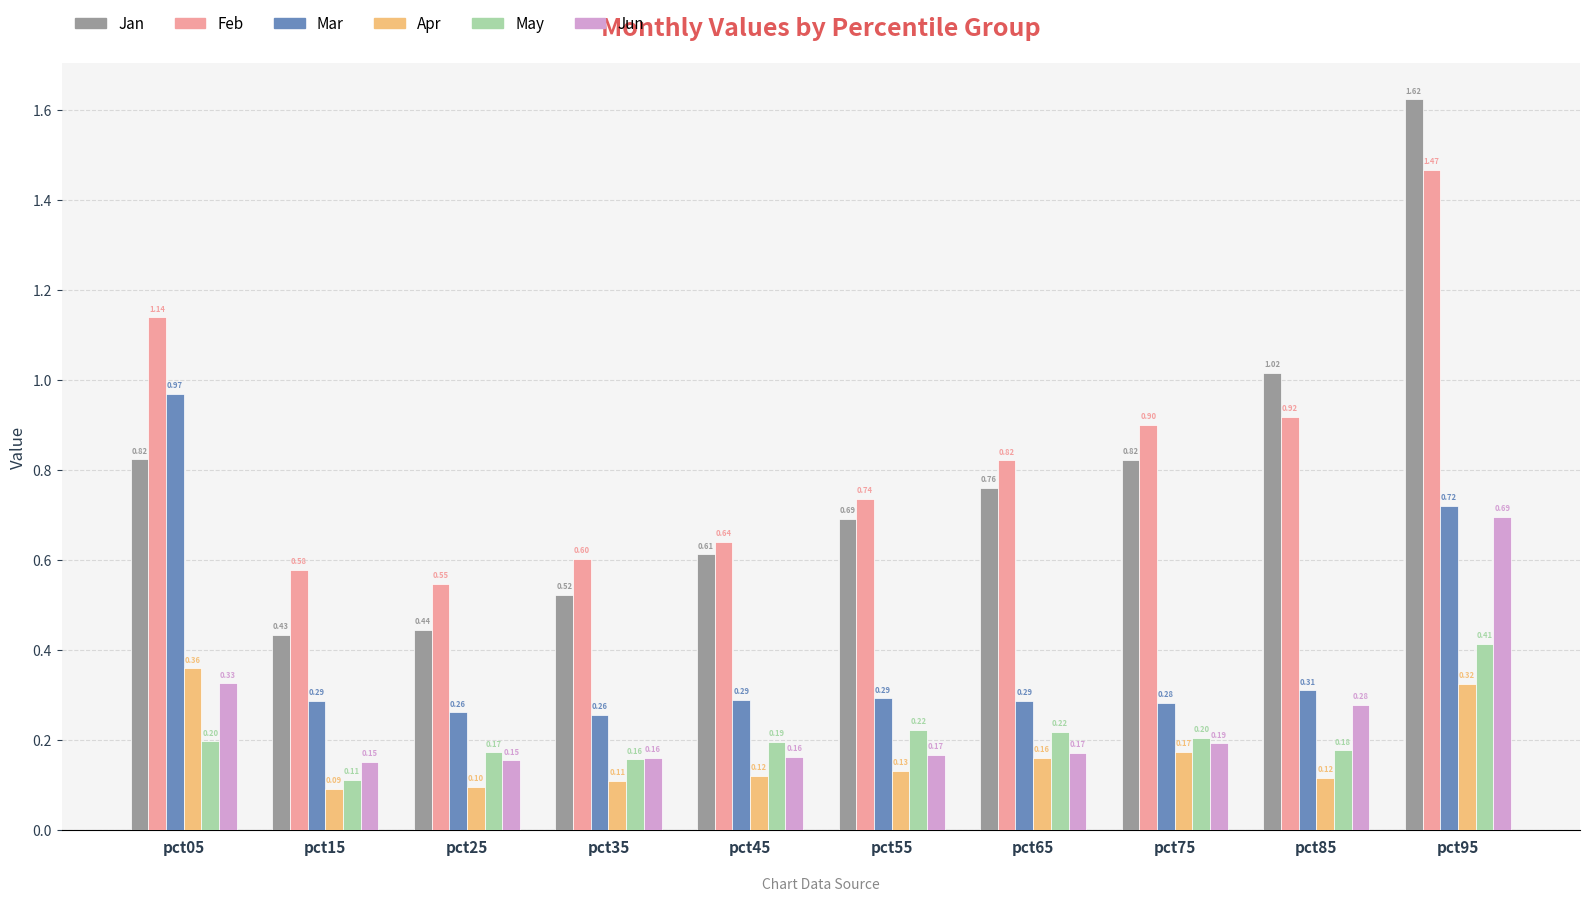

At which category is the sum across all series the highest?

pct95